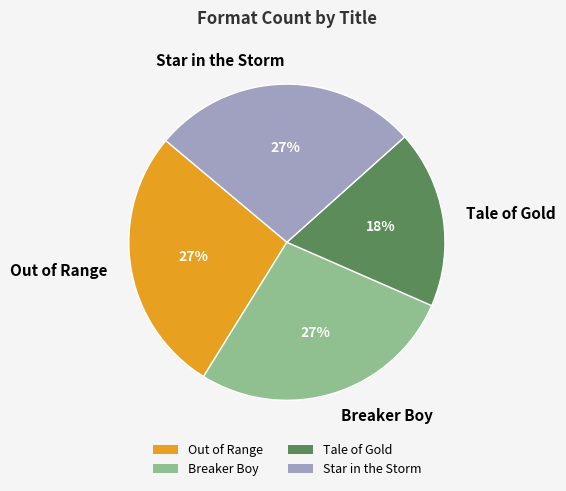

Is Tale of Gold the majority of the pie?

No